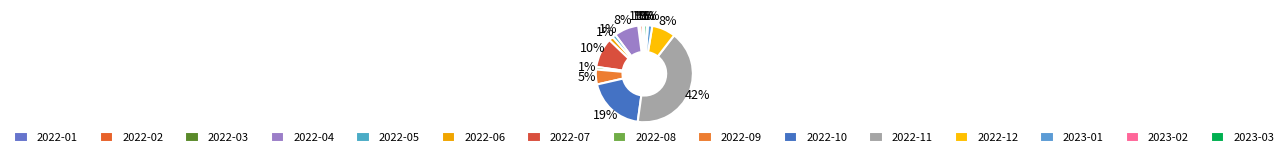

Is 2023-02 the majority of the pie?

No